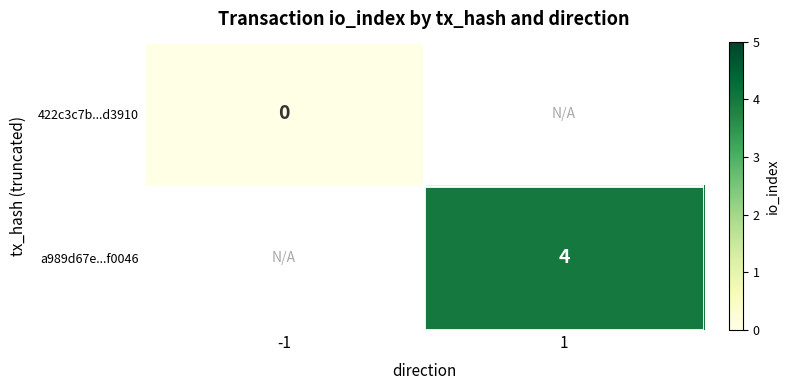

The a989d67e...f0046 series shows 4 at 1. True or false?

True